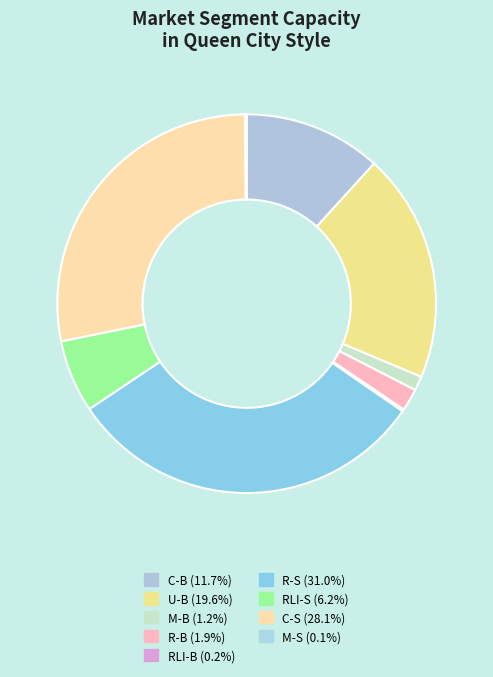

To the nearest percent, what is the average slice percentage?

11%